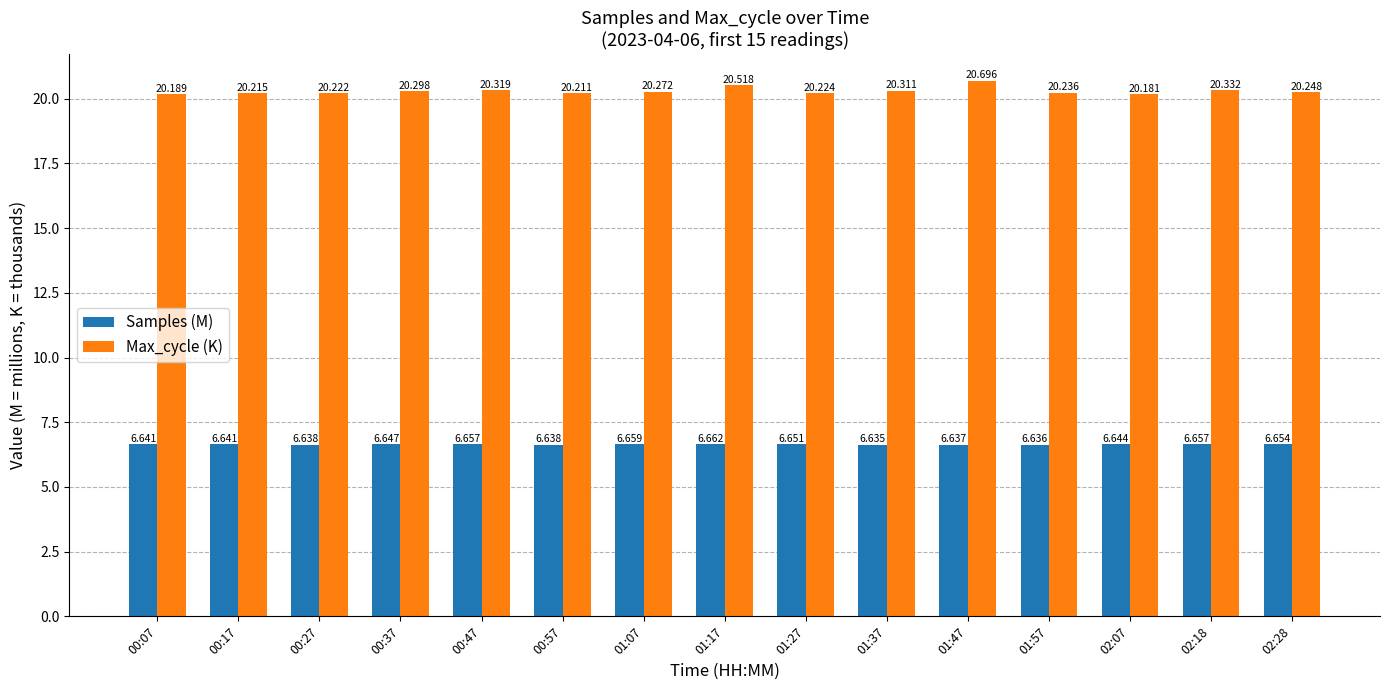

How many groups of bars are there?

15